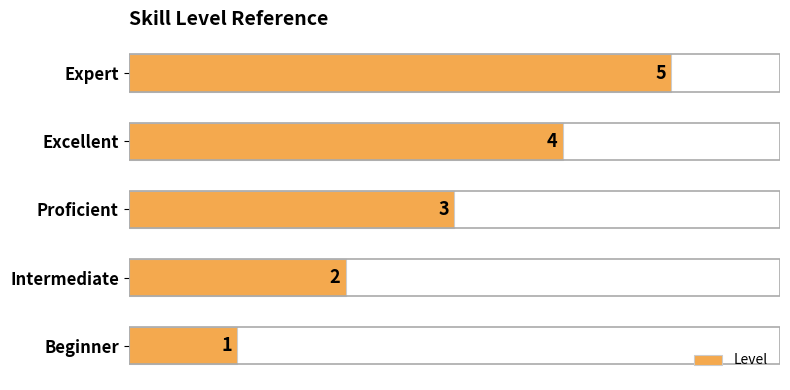

What is the difference between the maximum and minimum values?

4